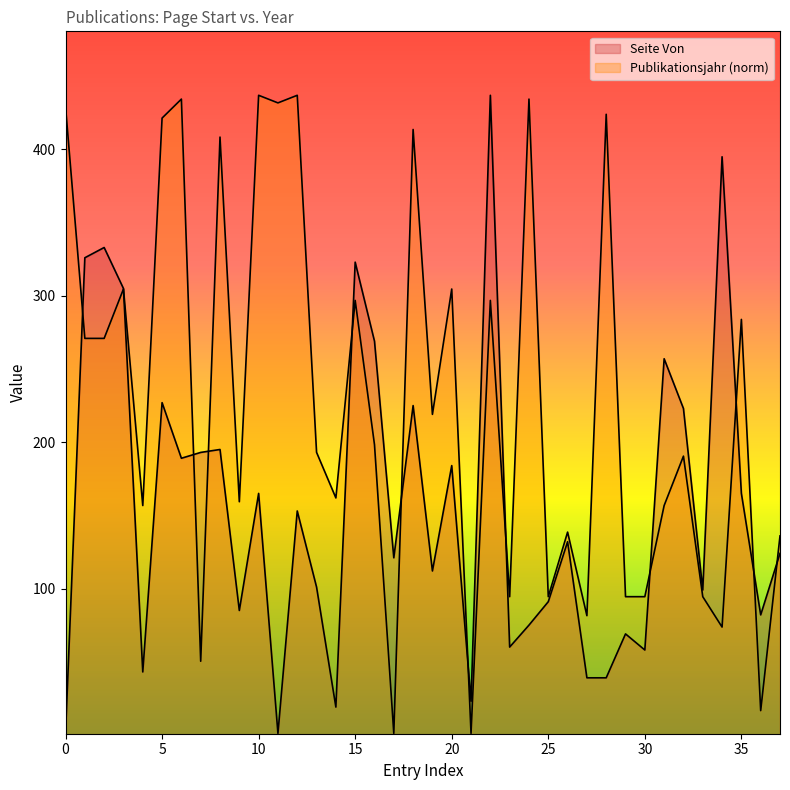

Which series has the largest range (max minus min)?

Seite Von